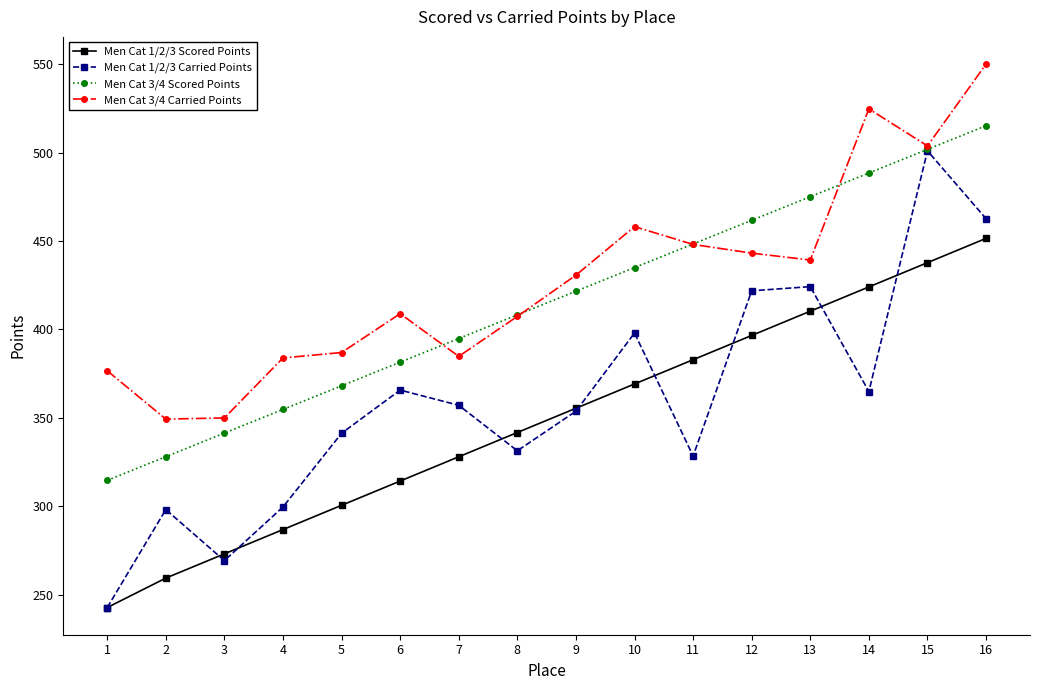

Where does the Men Cat 1/2/3 Carried Points series first go above 357?

6